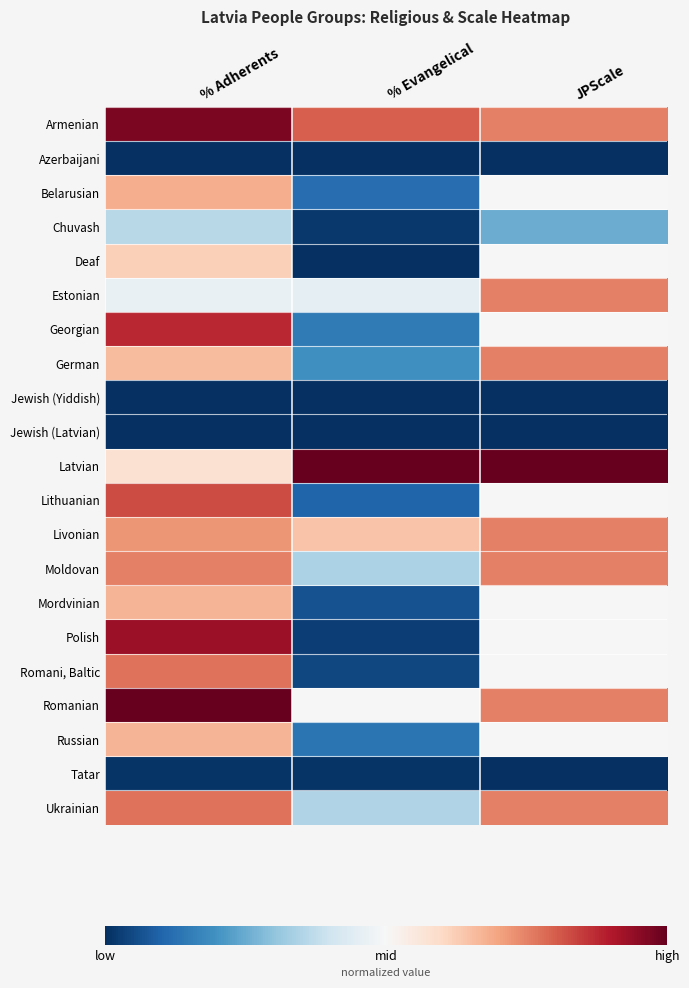

Reading right to left, extract all data points from this chart.

Armenian: JPScale=0.8	% Evangelical=0.8	% Adherents=1.0
Azerbaijani: JPScale=0.0	% Evangelical=0.0	% Adherents=0.0
Belarusian: JPScale=0.5	% Evangelical=0.1	% Adherents=0.7
Chuvash: JPScale=0.2	% Evangelical=0.0	% Adherents=0.4
Deaf: JPScale=0.5	% Evangelical=0.0	% Adherents=0.6
Estonian: JPScale=0.8	% Evangelical=0.5	% Adherents=0.5
Georgian: JPScale=0.5	% Evangelical=0.1	% Adherents=0.9
German: JPScale=0.8	% Evangelical=0.2	% Adherents=0.7
Jewish (Yiddish): JPScale=0.0	% Evangelical=0.0	% Adherents=0.0
Jewish (Latvian): JPScale=0.0	% Evangelical=0.0	% Adherents=0.0
Latvian: JPScale=1.0	% Evangelical=1.0	% Adherents=0.6
Lithuanian: JPScale=0.5	% Evangelical=0.1	% Adherents=0.8
Livonian: JPScale=0.8	% Evangelical=0.6	% Adherents=0.7
Moldovan: JPScale=0.8	% Evangelical=0.3	% Adherents=0.8
Mordvinian: JPScale=0.5	% Evangelical=0.1	% Adherents=0.7
Polish: JPScale=0.5	% Evangelical=0.0	% Adherents=0.9
Romani, Baltic: JPScale=0.5	% Evangelical=0.0	% Adherents=0.8
Romanian: JPScale=0.8	% Evangelical=0.5	% Adherents=1.0
Russian: JPScale=0.5	% Evangelical=0.1	% Adherents=0.7
Tatar: JPScale=0.0	% Evangelical=0.0	% Adherents=0.0
Ukrainian: JPScale=0.8	% Evangelical=0.3	% Adherents=0.8